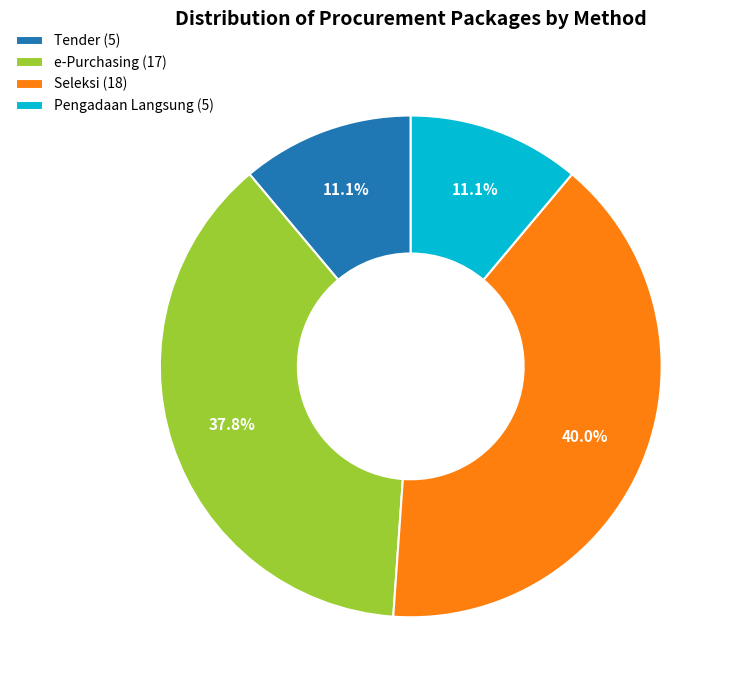

To the nearest percent, what is the difference between the largest and smallest slice percentages?

29%